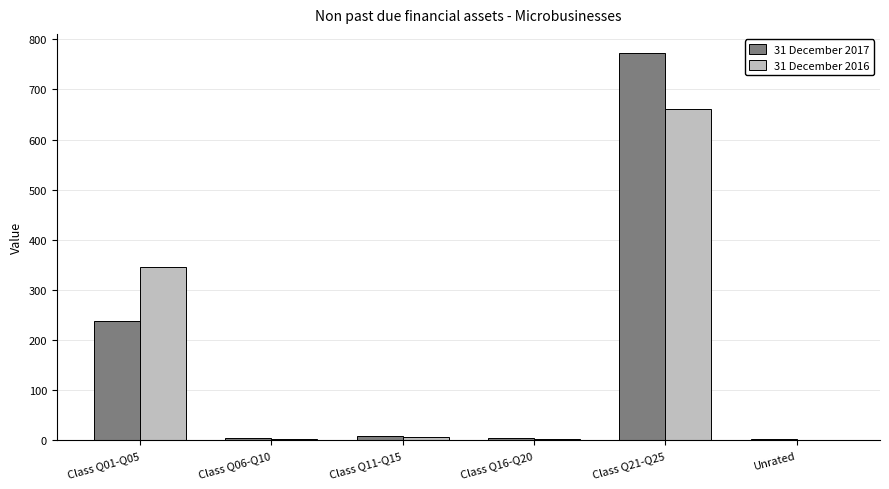

At which category is the sum across all series the highest?

Class Q21-Q25